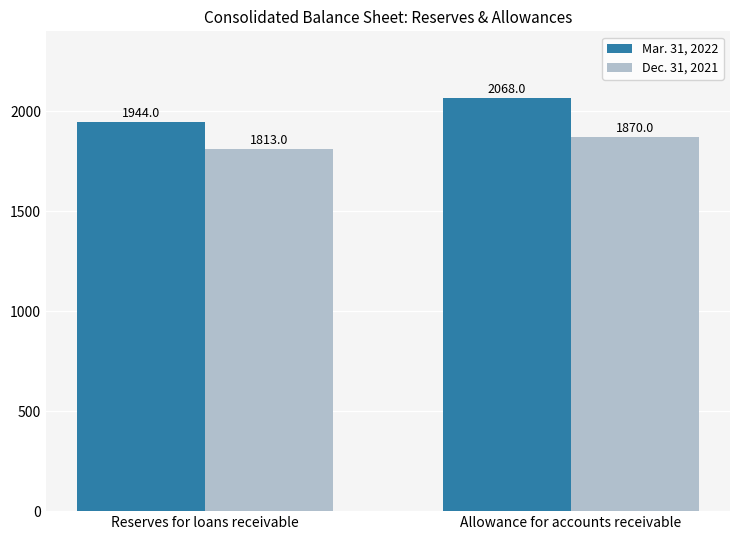

List the series in order of their peak value, highest first.

Mar. 31, 2022, Dec. 31, 2021